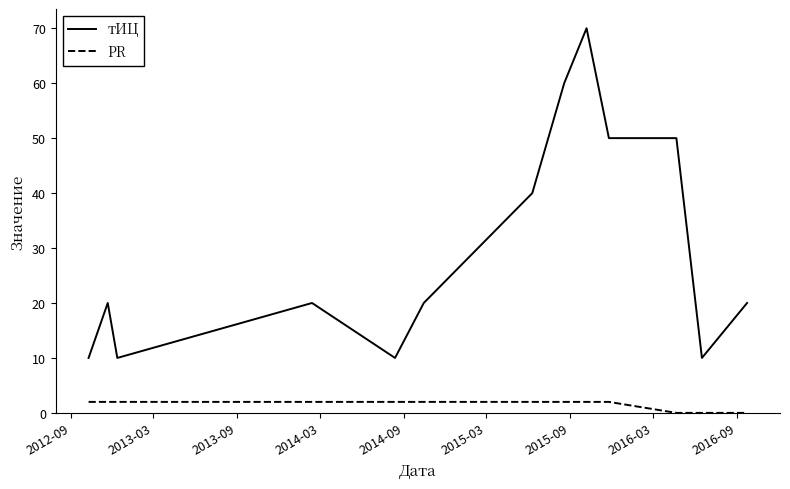

Which series has the largest range (max minus min)?

тИЦ